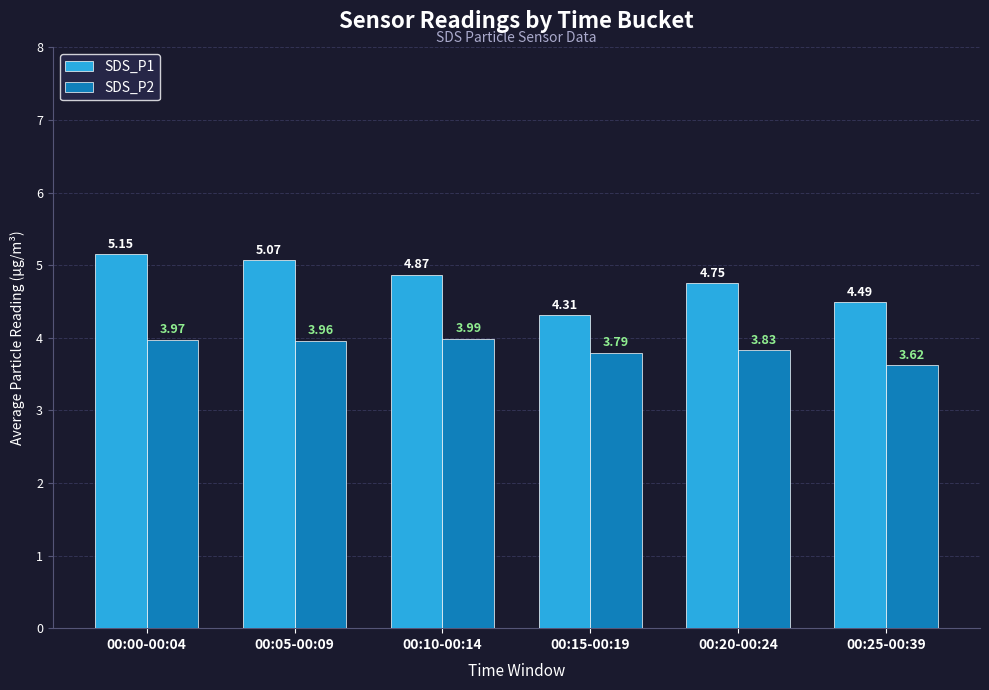

The value of SDS_P1 at 00:00-00:04 is 2.2. True or false?

False